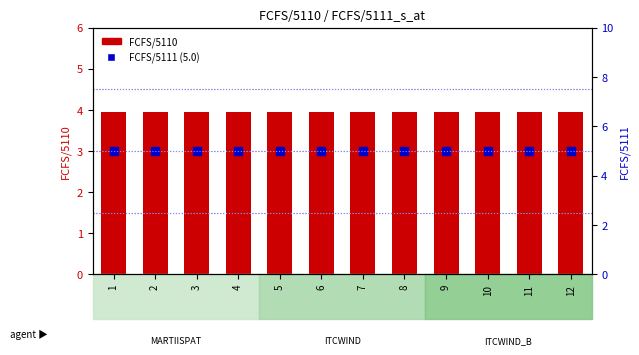

What is the sum of the FCFS/5110 values at 7 and 1?

7.9